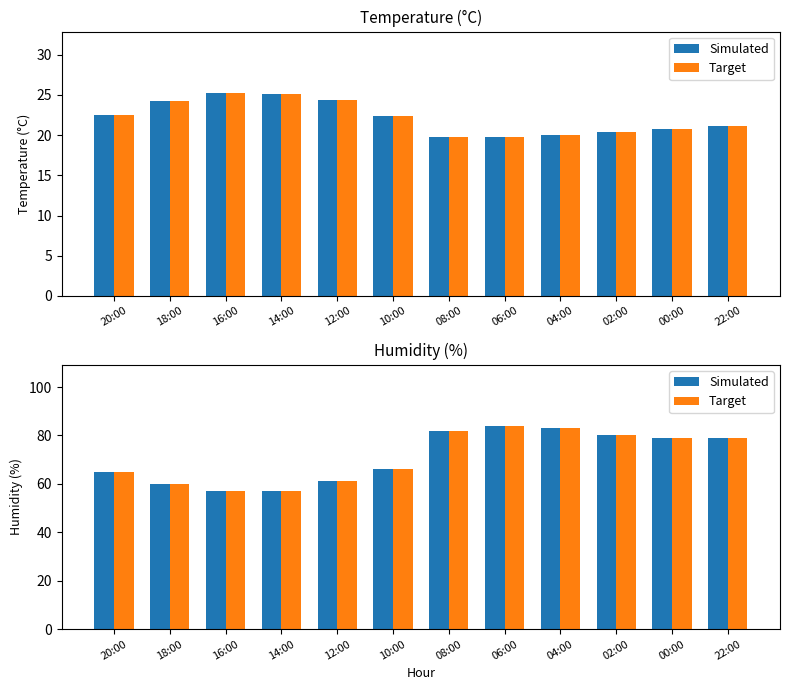

What is the difference between the maximum and minimum values in the Avg Hum series?

27.0